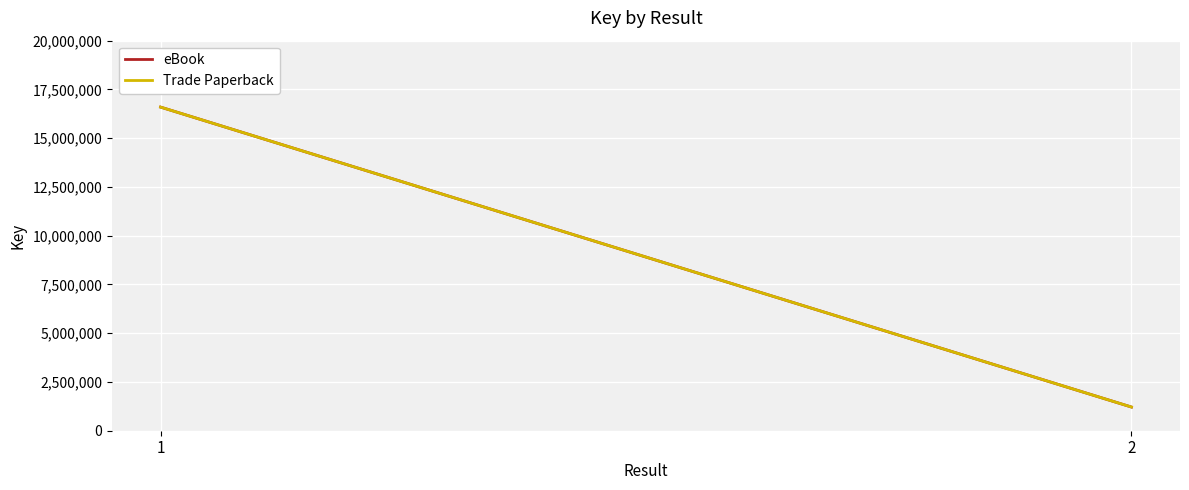

What is the sum of the Trade Paperback values at 2 and 1?

17807978